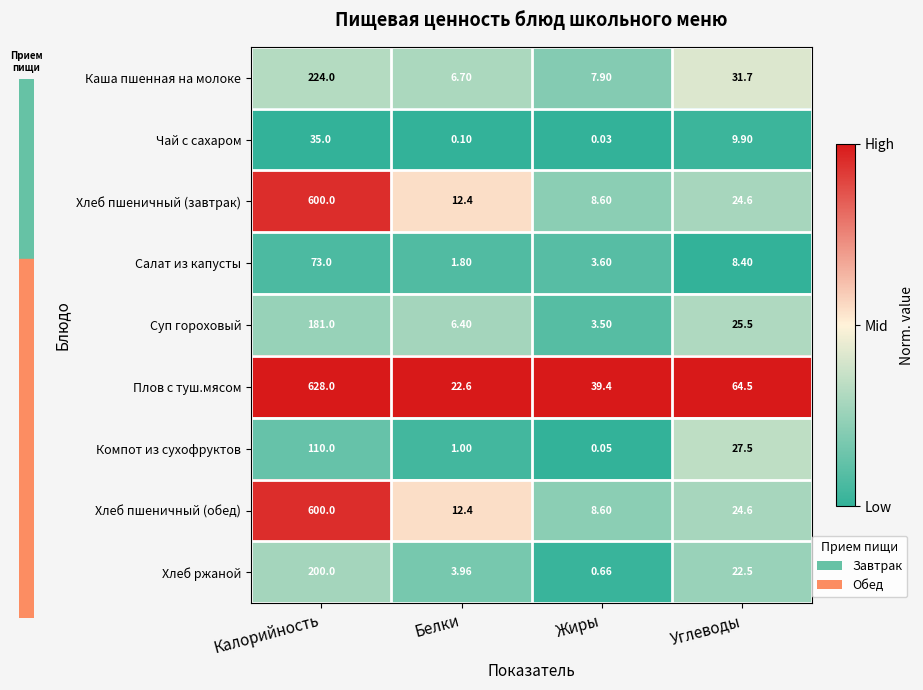

At which category is the sum across all series the highest?

Калорийность